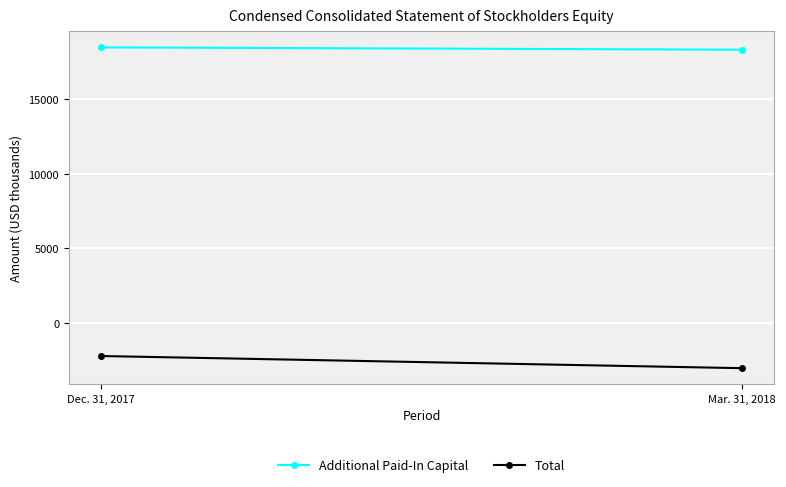

What is the highest value of the Additional Paid-In Capital series?

18482